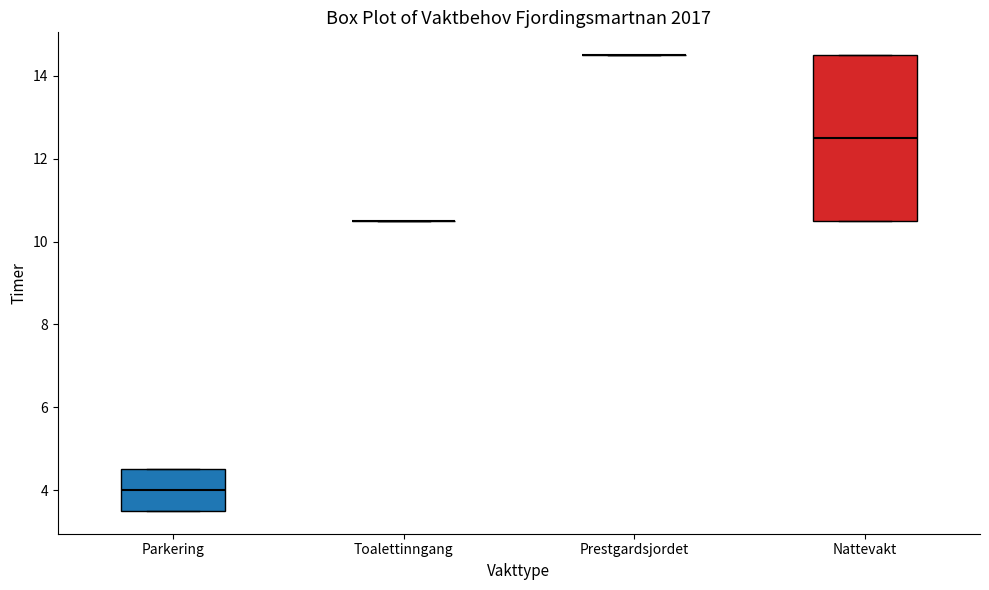

Which box is the tallest, from its lower edge to its upper edge?

Nattevakt